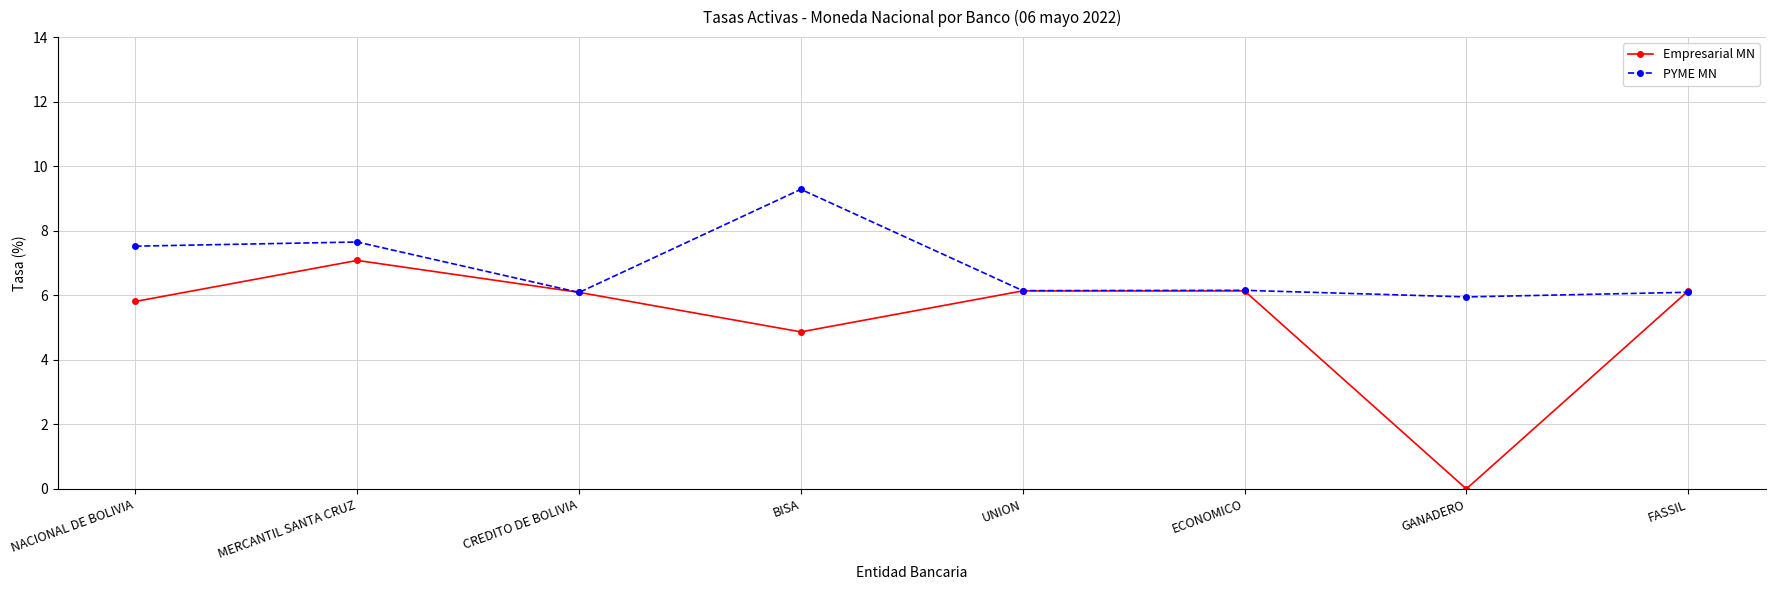

At BISA, list the series in order from smallest to largest.

Empresarial MN, PYME MN